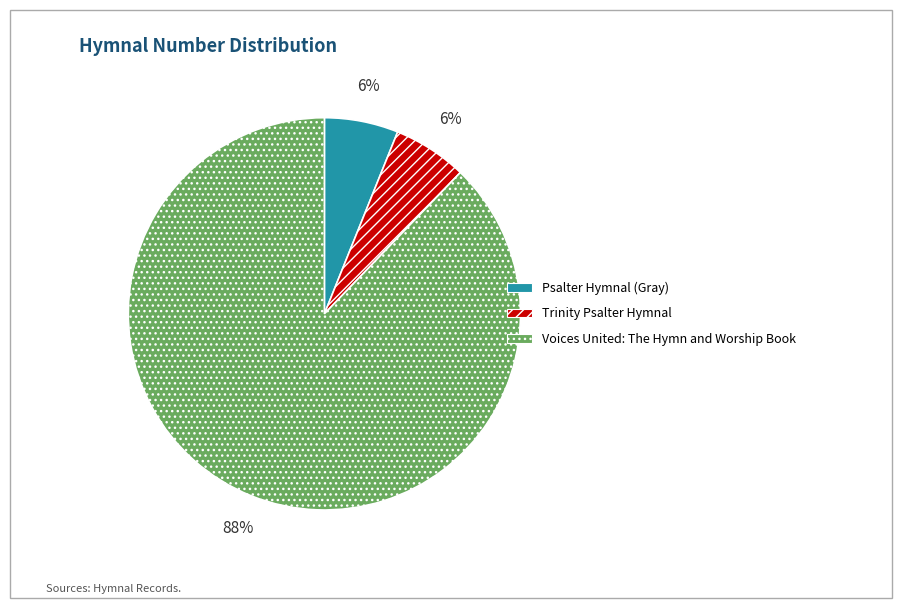

Is there any slice that represents more than half of the pie?

Yes